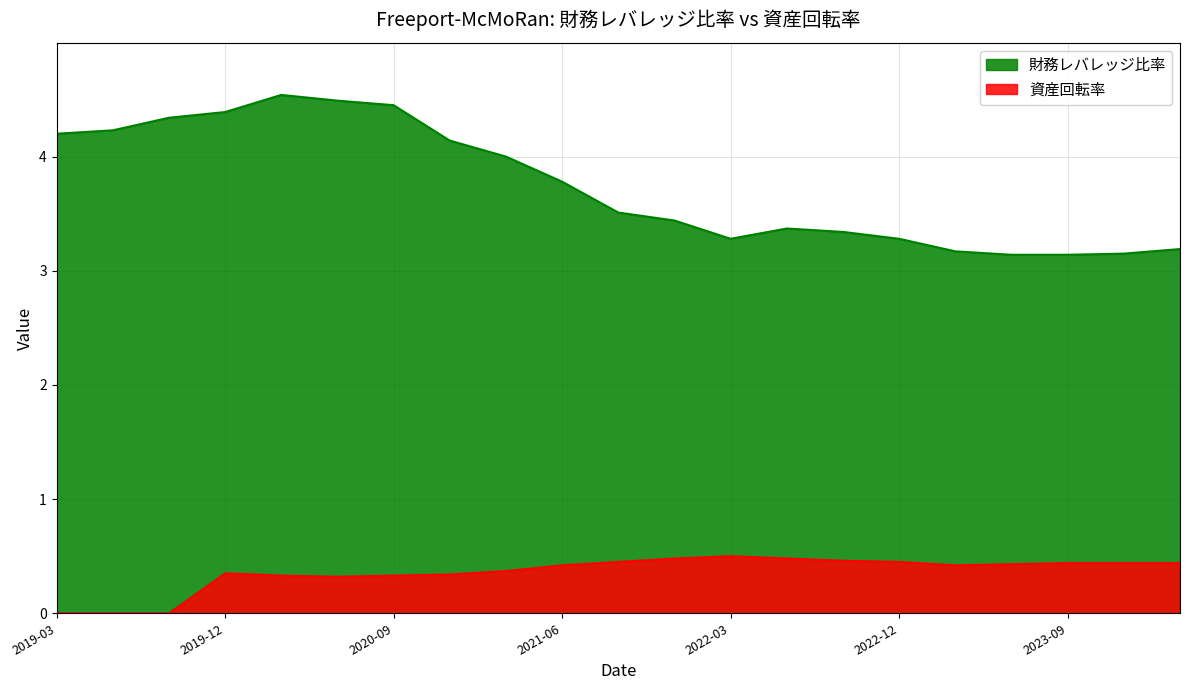

Is the value of 資産回転率 at 2023-09 greater than the value of 財務レバレッジ比率 at 2023-09?

No